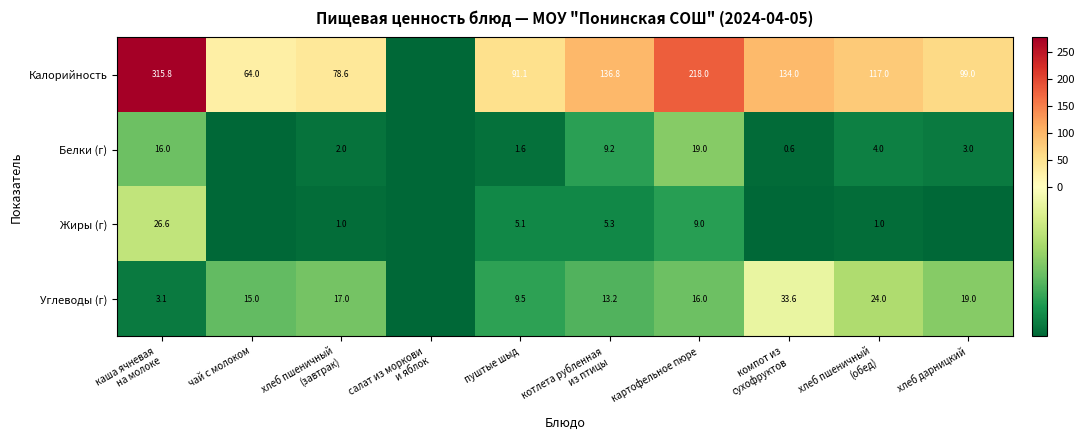

At which label does Жиры (г) first exceed -36?

каша ячневая на молоке